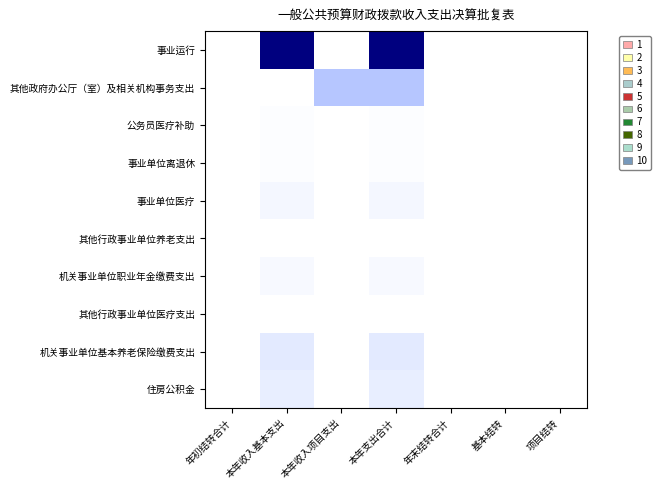

Reading left to right, what are all the values shown in this chart?

事业运行: 年初结转合计=0.0	本年收入基本支出=872.2	本年收入项目支出=0.0	本年支出合计=872.2	年末结转合计=0.0	基本结转=0.0	项目结转=0.0
其他政府办公厅（室）及相关机构事务支出: 年初结转合计=0.0	本年收入基本支出=0.0	本年收入项目支出=263.0	本年支出合计=263.0	年末结转合计=0.0	基本结转=0.0	项目结转=0.0
公务员医疗补助: 年初结转合计=0.0	本年收入基本支出=12.7	本年收入项目支出=0.0	本年支出合计=12.7	年末结转合计=0.0	基本结转=0.0	项目结转=0.0
事业单位离退休: 年初结转合计=0.0	本年收入基本支出=10.7	本年收入项目支出=0.0	本年支出合计=10.7	年末结转合计=0.0	基本结转=0.0	项目结转=0.0
事业单位医疗: 年初结转合计=0.0	本年收入基本支出=44.9	本年收入项目支出=0.0	本年支出合计=44.9	年末结转合计=0.0	基本结转=0.0	项目结转=0.0
其他行政事业单位养老支出: 年初结转合计=0.0	本年收入基本支出=0.0	本年收入项目支出=0.0	本年支出合计=0.0	年末结转合计=0.0	基本结转=0.0	项目结转=0.0
机关事业单位职业年金缴费支出: 年初结转合计=0.0	本年收入基本支出=35.8	本年收入项目支出=0.0	本年支出合计=35.8	年末结转合计=0.0	基本结转=0.0	项目结转=0.0
其他行政事业单位医疗支出: 年初结转合计=0.0	本年收入基本支出=0.9	本年收入项目支出=0.0	本年支出合计=0.9	年末结转合计=0.0	基本结转=0.0	项目结转=0.0
机关事业单位基本养老保险缴费支出: 年初结转合计=0.0	本年收入基本支出=117.0	本年收入项目支出=0.0	本年支出合计=117.0	年末结转合计=0.0	基本结转=0.0	项目结转=0.0
住房公积金: 年初结转合计=0.0	本年收入基本支出=96.9	本年收入项目支出=0.0	本年支出合计=96.9	年末结转合计=0.0	基本结转=0.0	项目结转=0.0